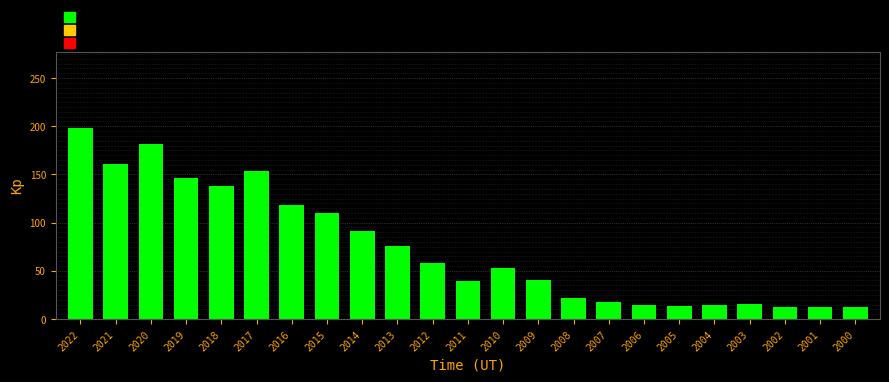

What is the minimum value shown in the chart?

12